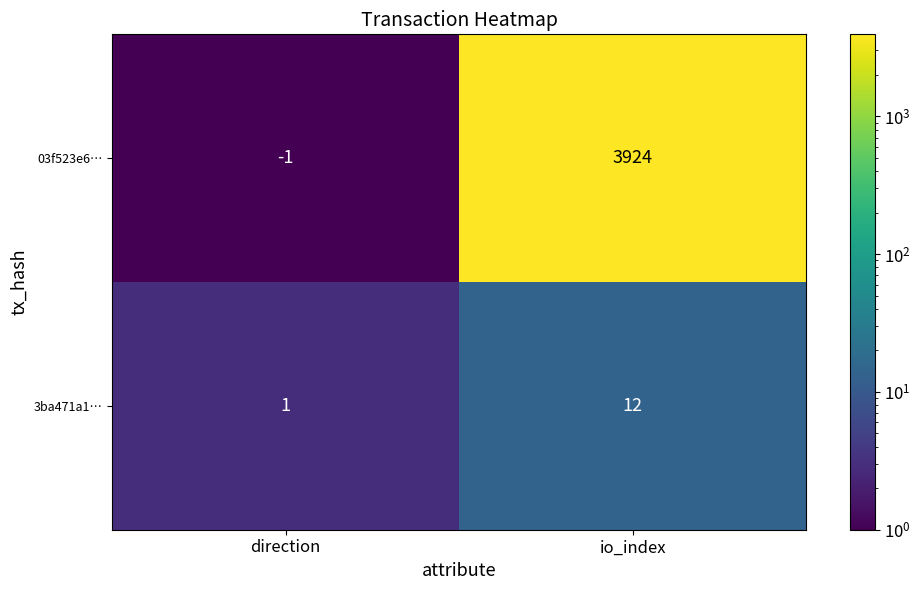

Reading right to left, transcribe all the data shown in this chart.

03f523e6…: io_index=3924	direction=-1
3ba471a1…: io_index=12	direction=1